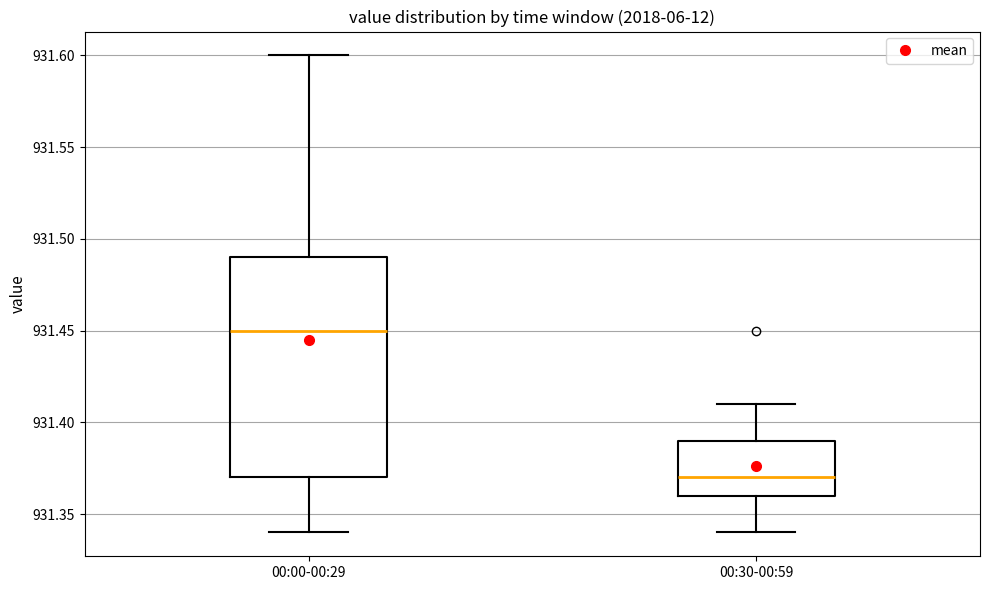

Reading left to right, transcribe this box plot: for each box, give where its median line is, the range the box spans, and where its two whiskers end, as read against the y-axis. The values are not printed on the chart, so give them approximately, as read against the axis.

00:00-00:29: median 931.45, box 931.37 to 931.49, whiskers 931.34 to 931.60
00:30-00:59: median 931.37, box 931.36 to 931.39, whiskers 931.34 to 931.41